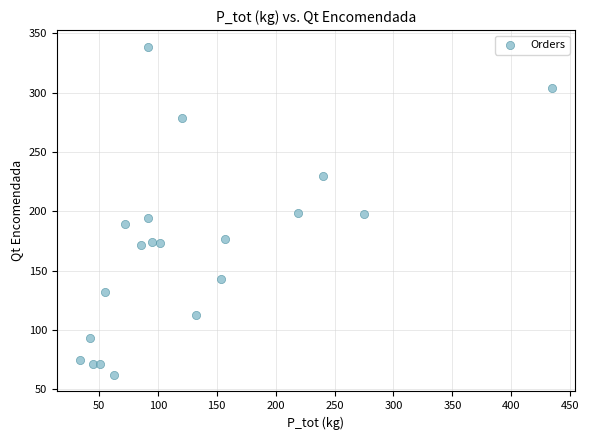

What is the range of Y values (max minus min)?

277